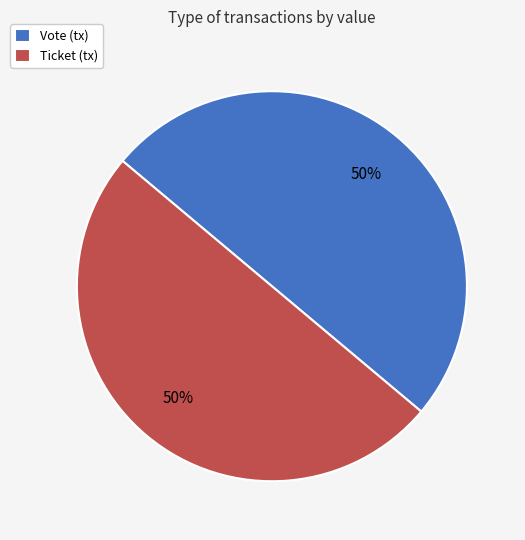

To the nearest percent, what is the difference between the Vote and Ticket slice percentages?

0%